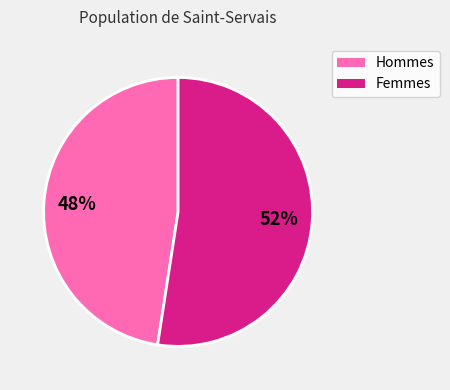

To the nearest percent, what is the average slice percentage?

50%